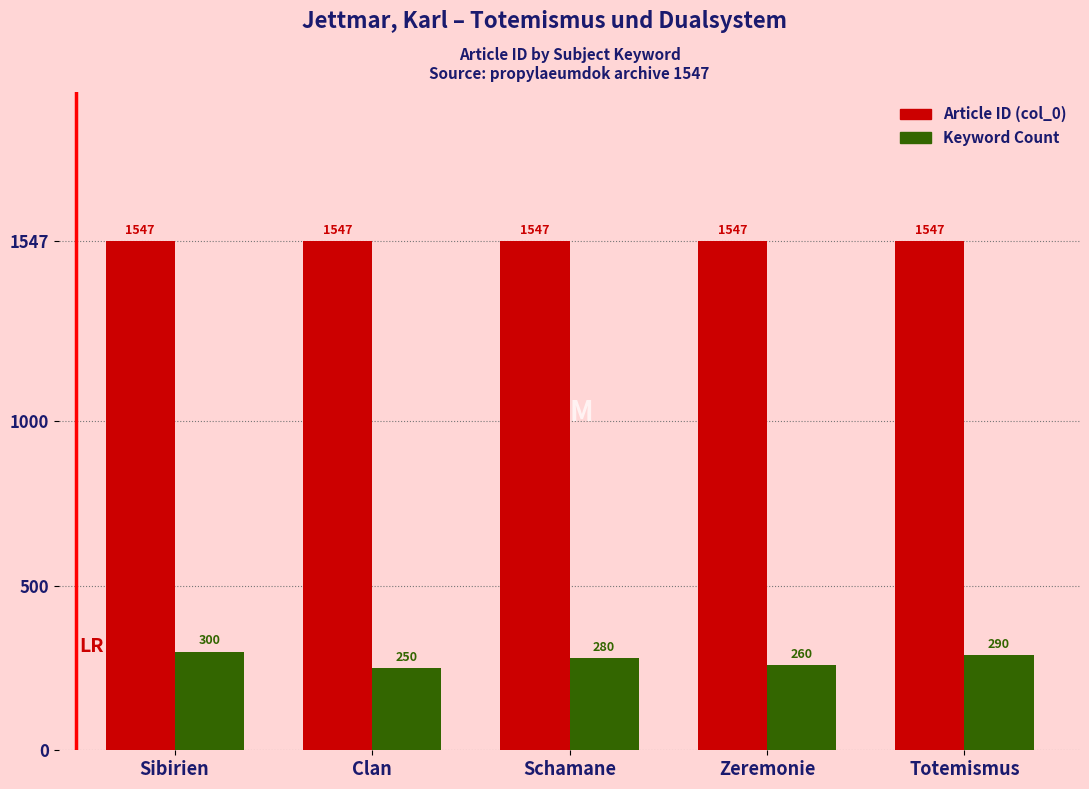

What is the average value of the Article ID (col_0) series?

1547